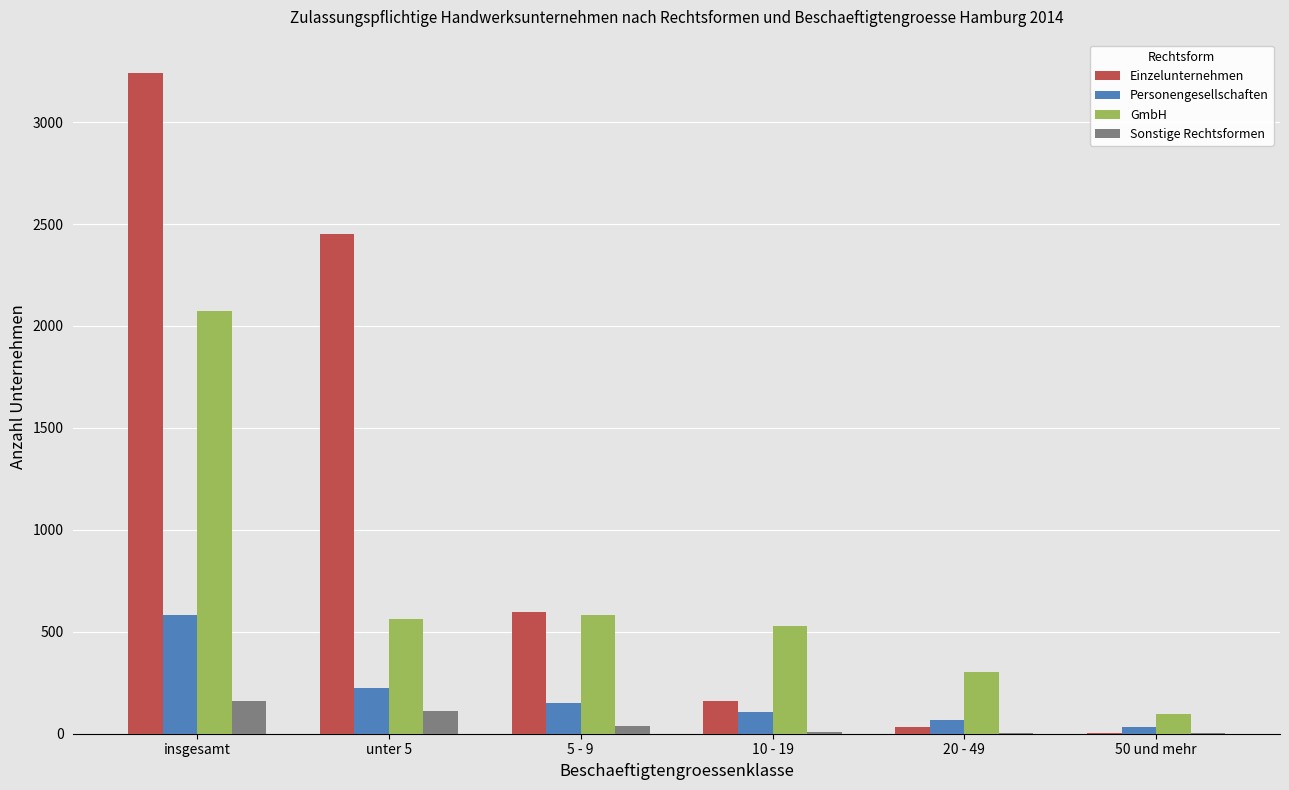

Is it true that GmbH equals 526 at 10 - 19?

True